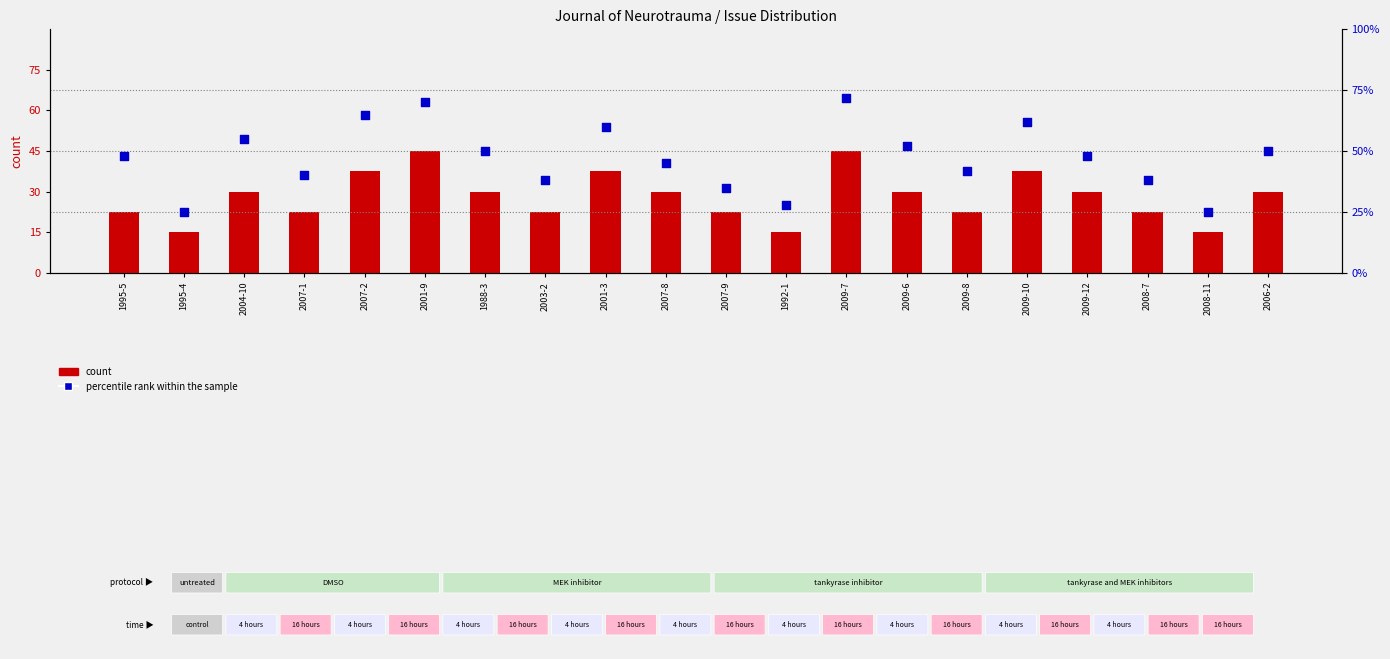

Which series reaches the minimum Y coordinate?

count